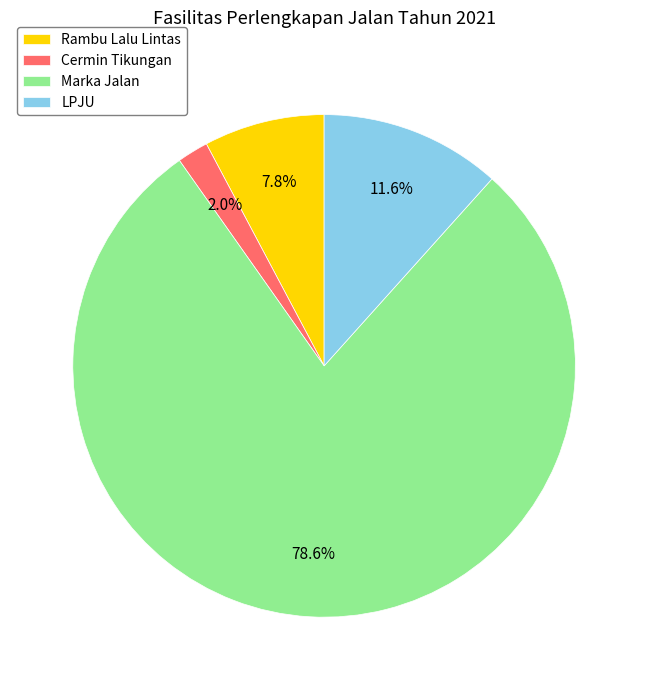

True or false: Marka Jalan accounts for 91% of the total.

False